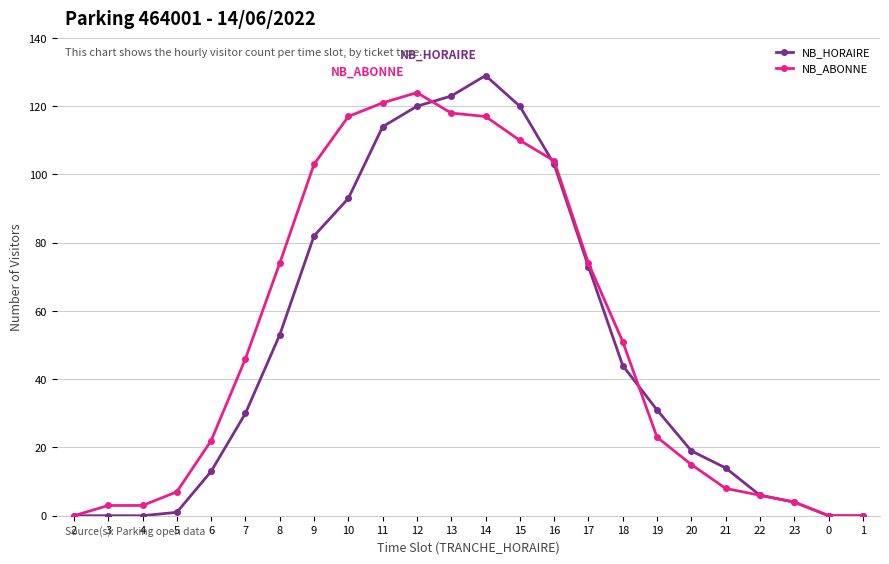

How many lines are shown in the chart?

2